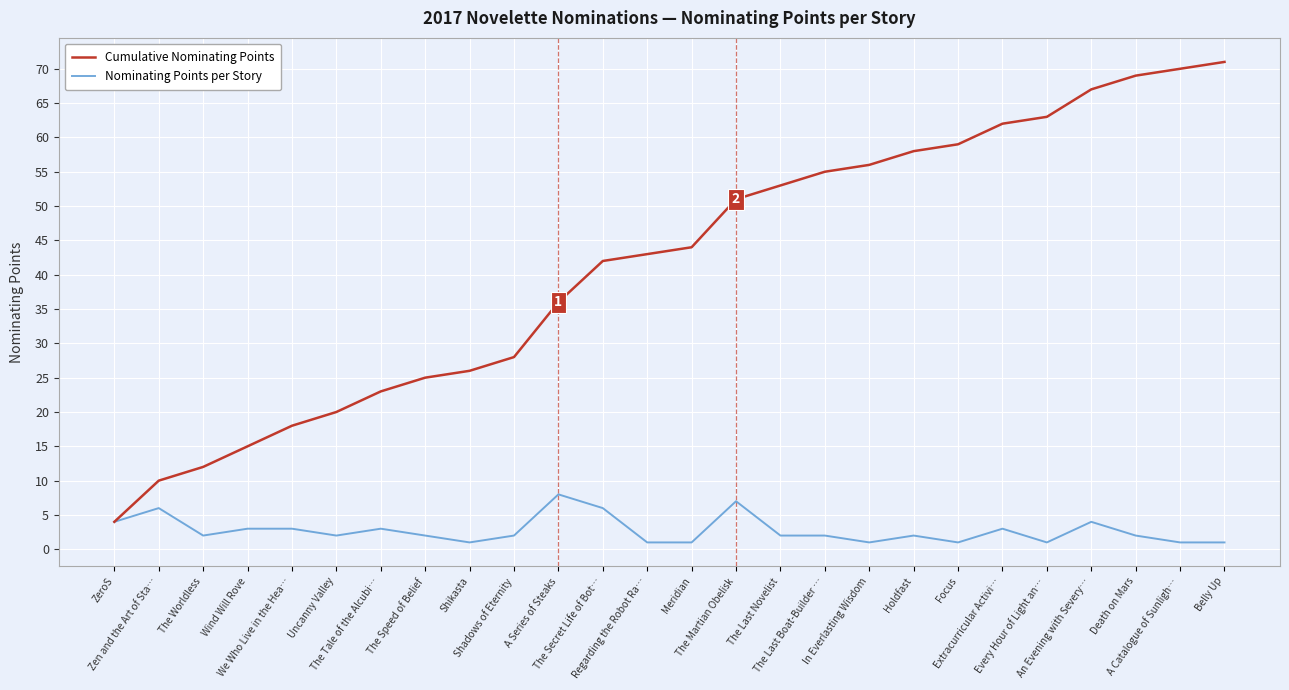

What position from the left is Shikasta?

9